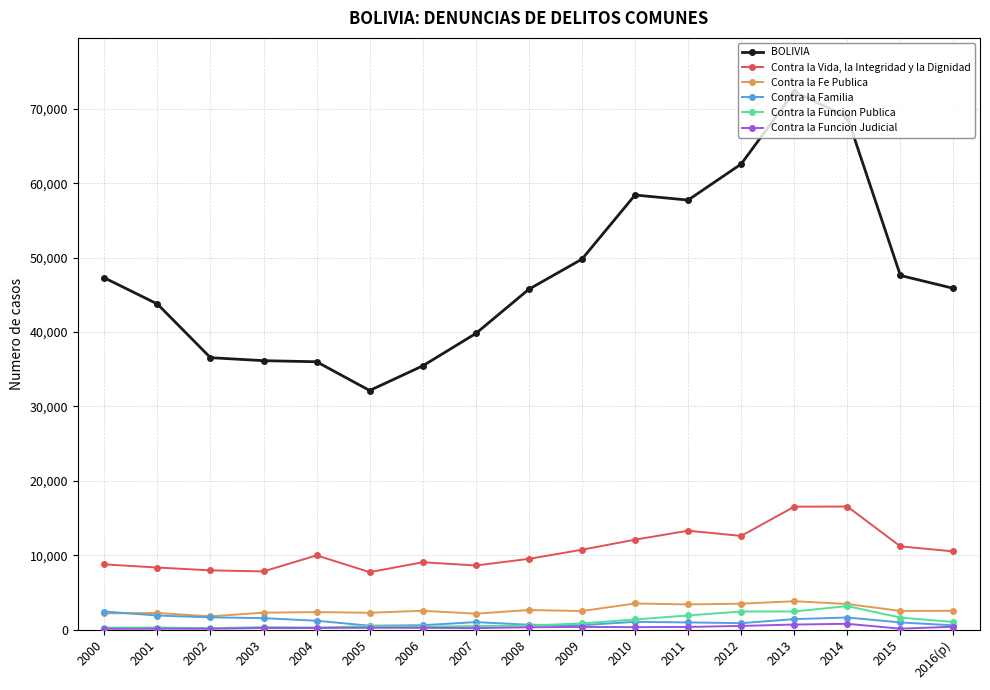

True or false: Contra la Funcion Publica and Contra la Vida, la Integridad y la Dignidad intersect in this chart.

False